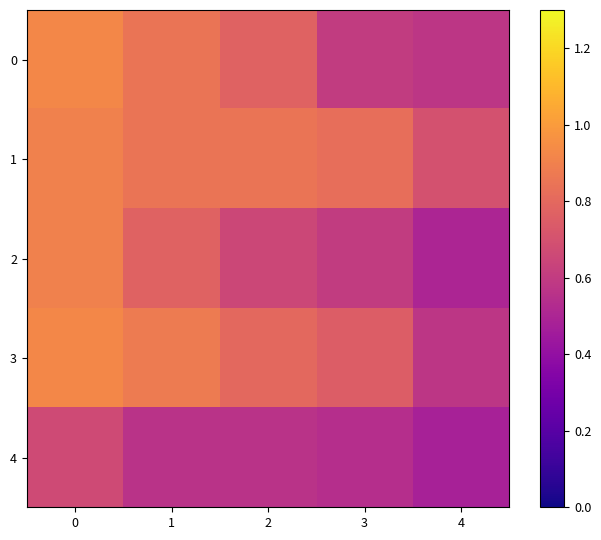

Reading left to right, transcribe all the data shown in this chart.

0: 0=0.9	1=0.8	2=0.8	3=0.6	4=0.6
1: 0=0.9	1=0.8	2=0.8	3=0.8	4=0.7
2: 0=0.9	1=0.8	2=0.7	3=0.6	4=0.5
3: 0=0.9	1=0.9	2=0.8	3=0.8	4=0.6
4: 0=0.7	1=0.6	2=0.6	3=0.5	4=0.5